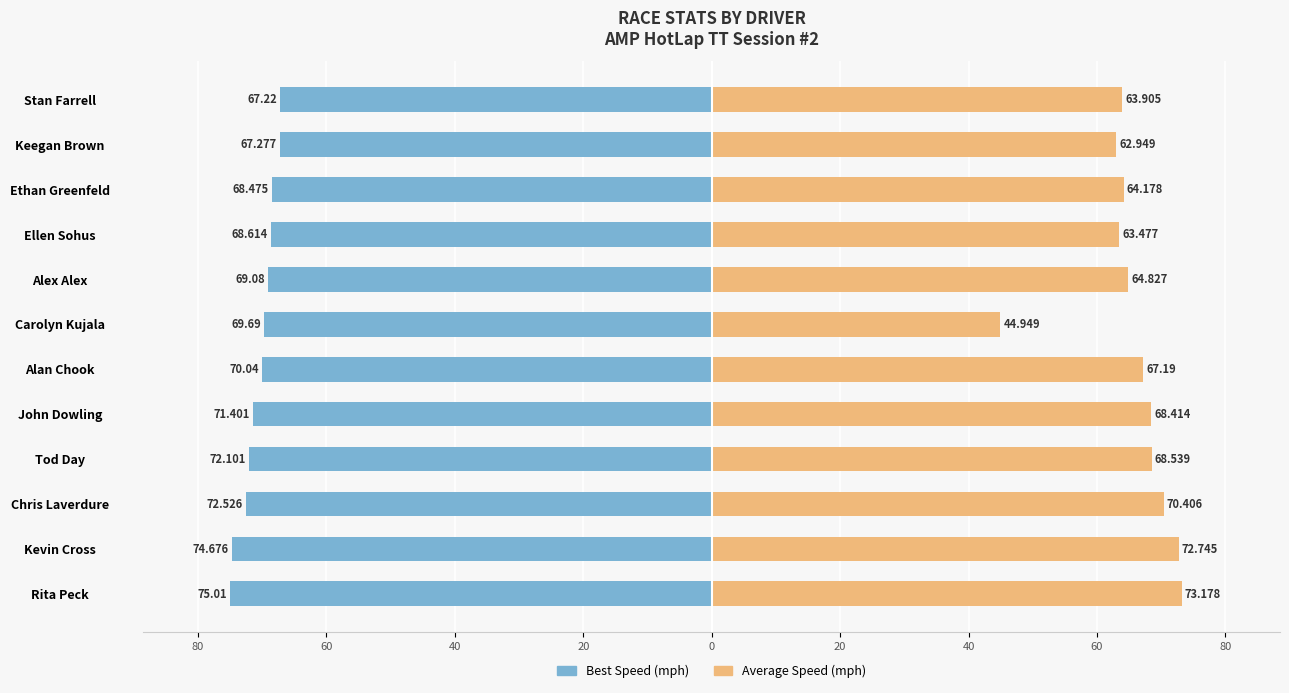

Which series has the largest range (max minus min)?

Average Speed